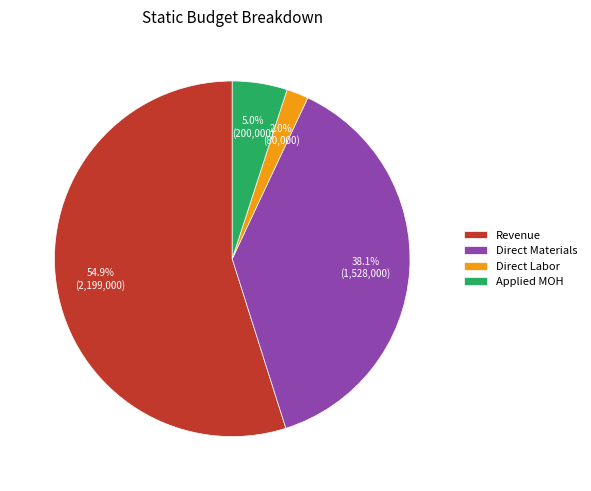

To the nearest percent, what is the difference between the largest and smallest slice percentages?

53%